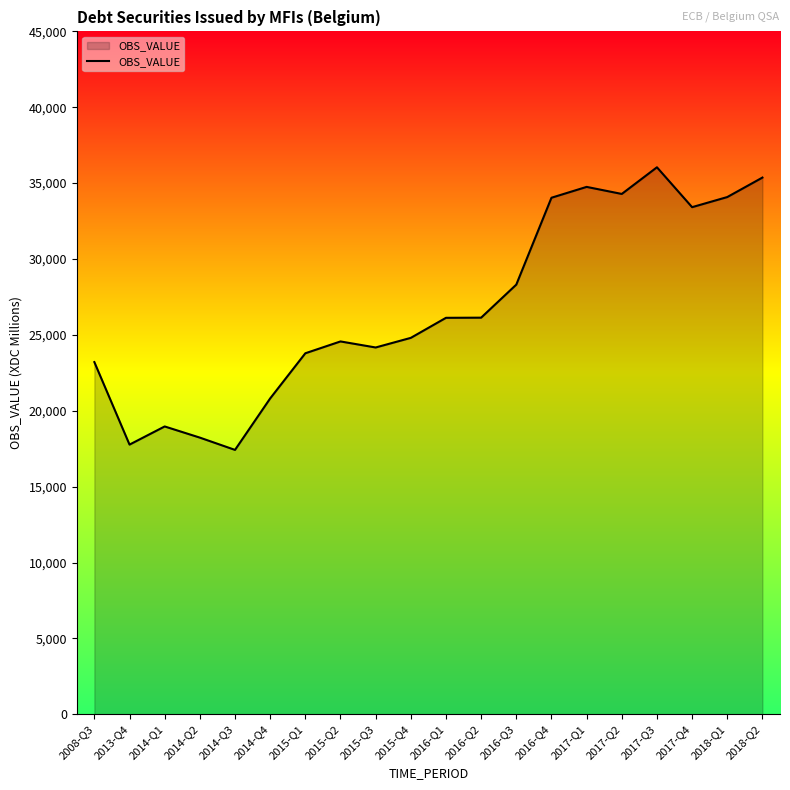

What position from the left is 2014-Q4?

6